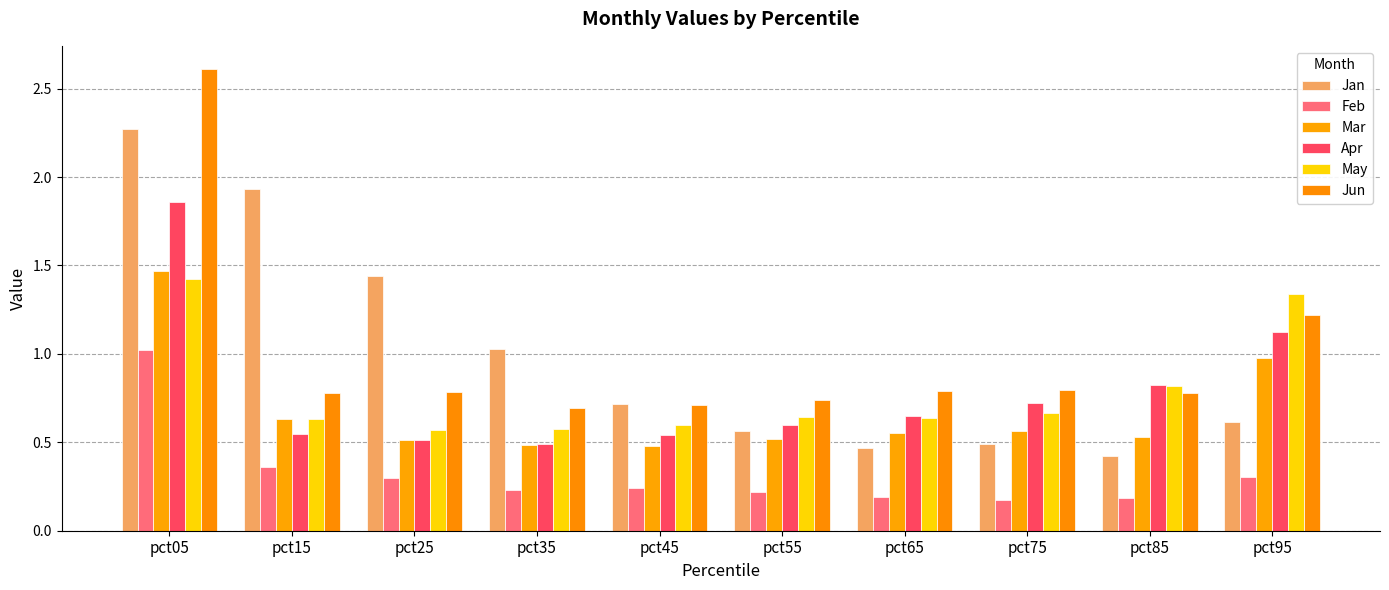

At which label is Jan closest to 1?

pct35